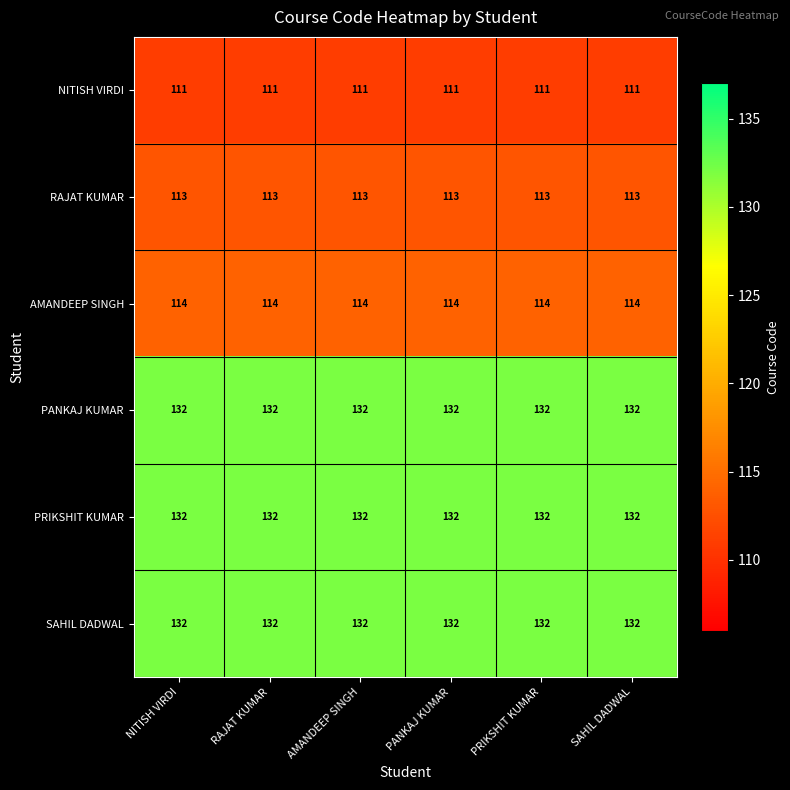

What is the minimum value shown in the chart?

111